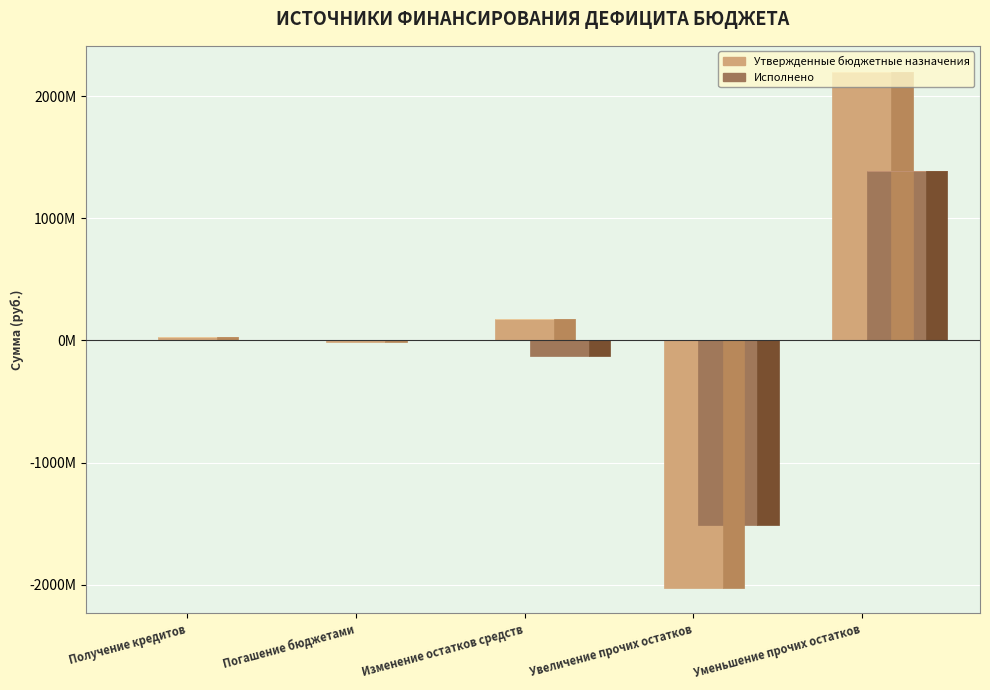

What is the minimum value for Исполнено?

-1506732957.3